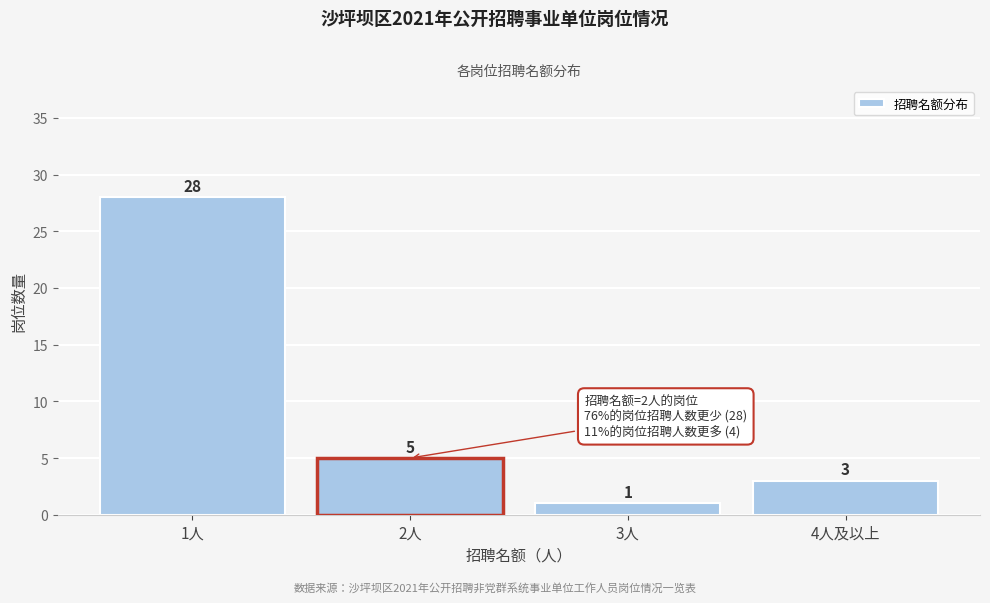

Reading left to right, transcribe all the data shown in this chart.

28	1	3